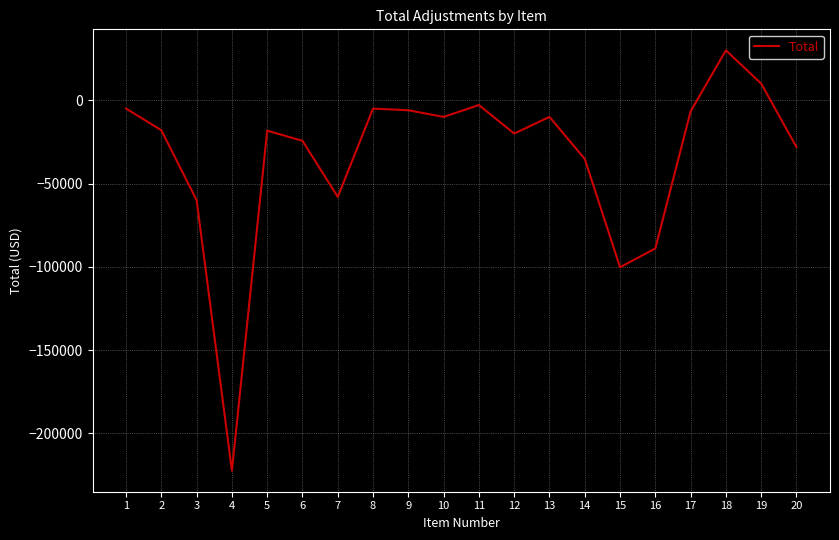

How many values are below -18000?

10